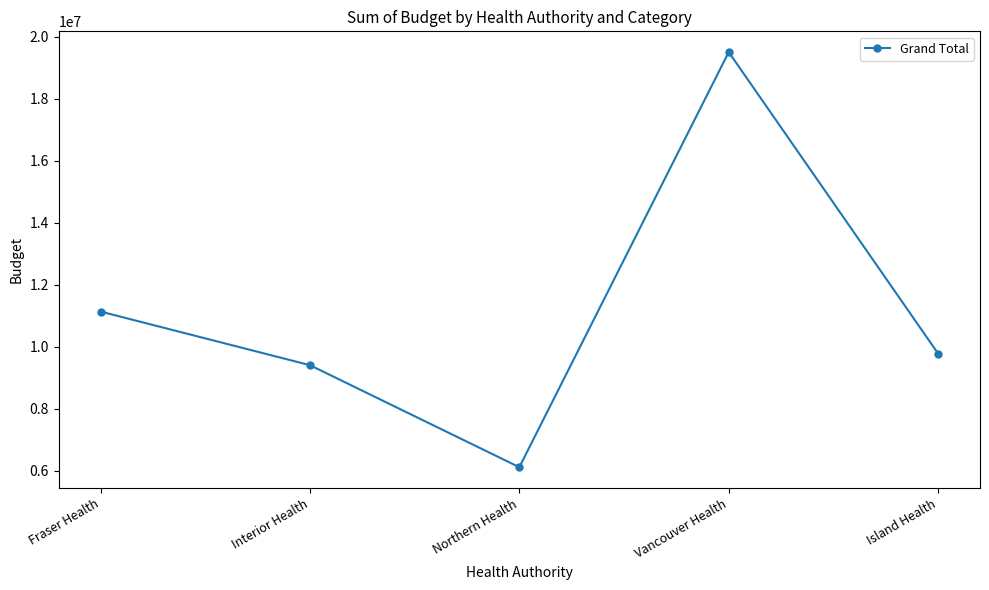

Between Northern Health and Island Health, which is larger?

Island Health